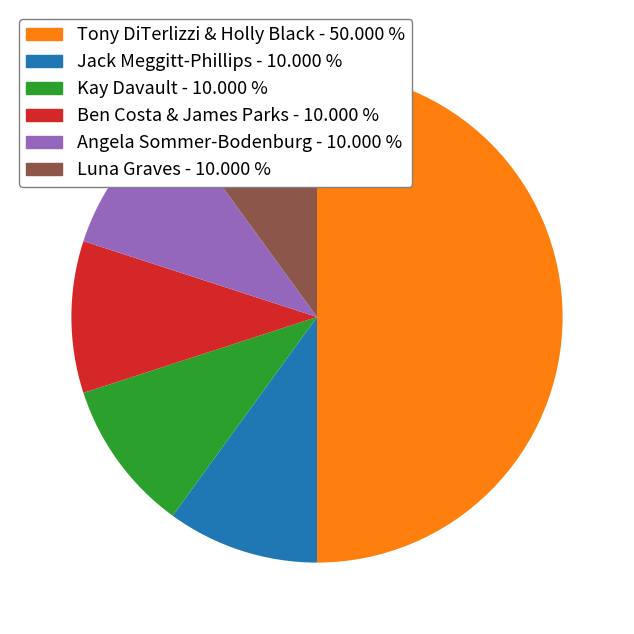

Is Angela Sommer-Bodenburg the majority of the pie?

No